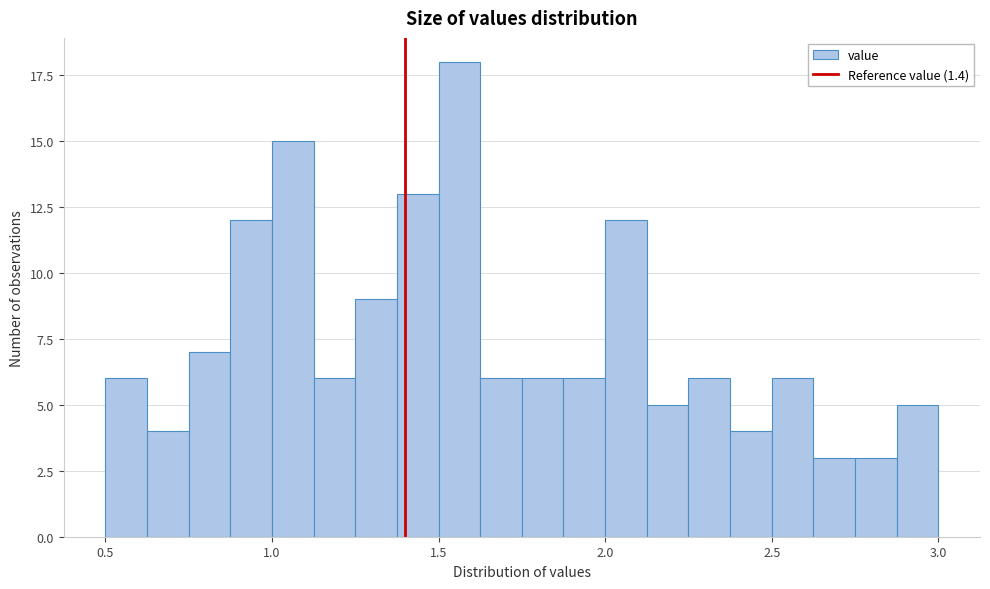

Around what value on the x-axis is the tallest bar? Give the approximate position of its centre, as read against the axis.

1.55